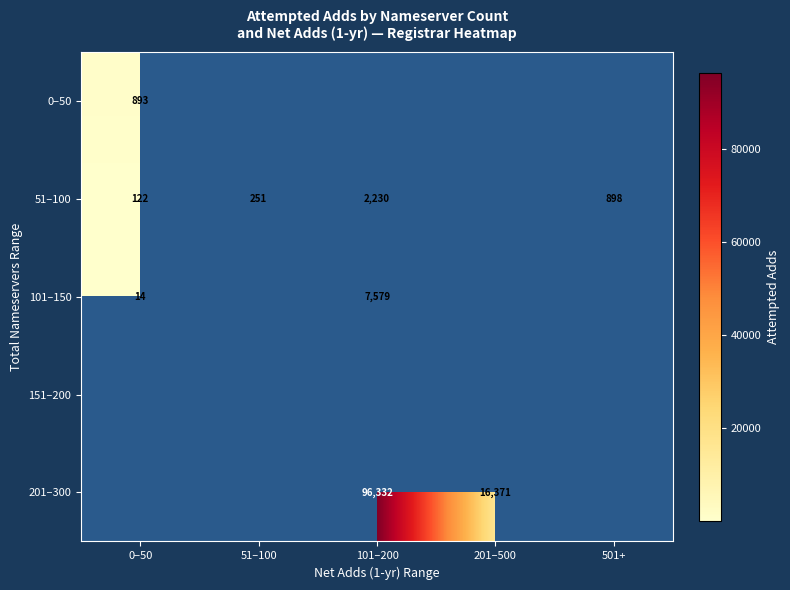

True or false: 51–100 has a value of 77 at 51–100.

False